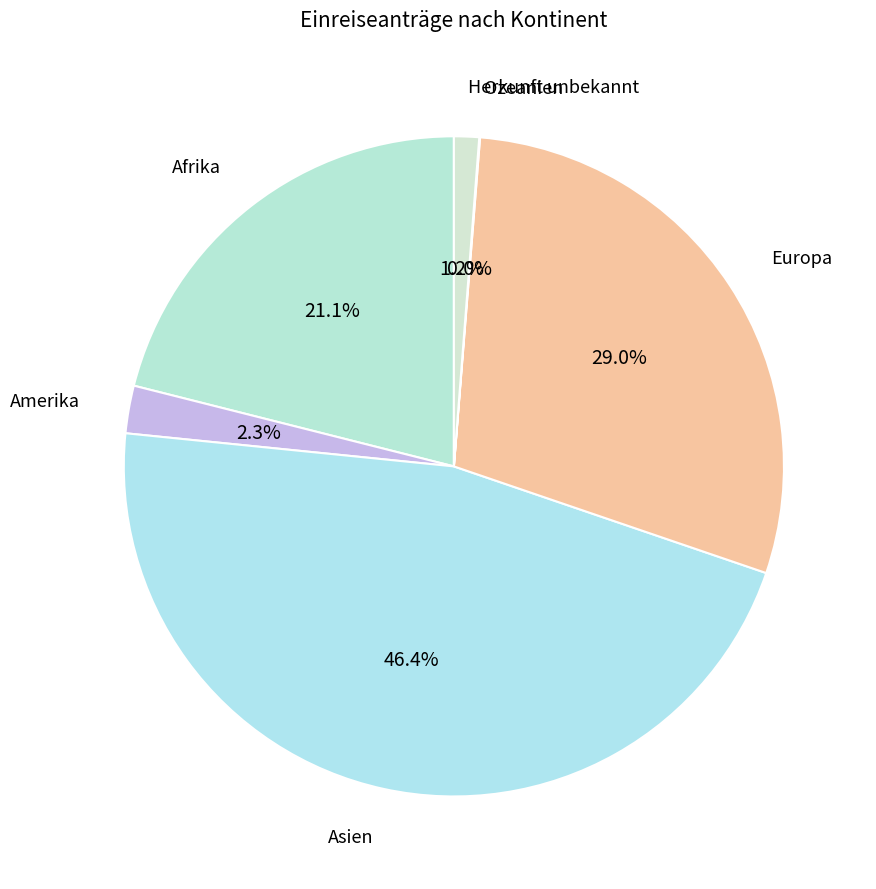

To the nearest percent, what is the difference between the largest and smallest slice percentages?

46%